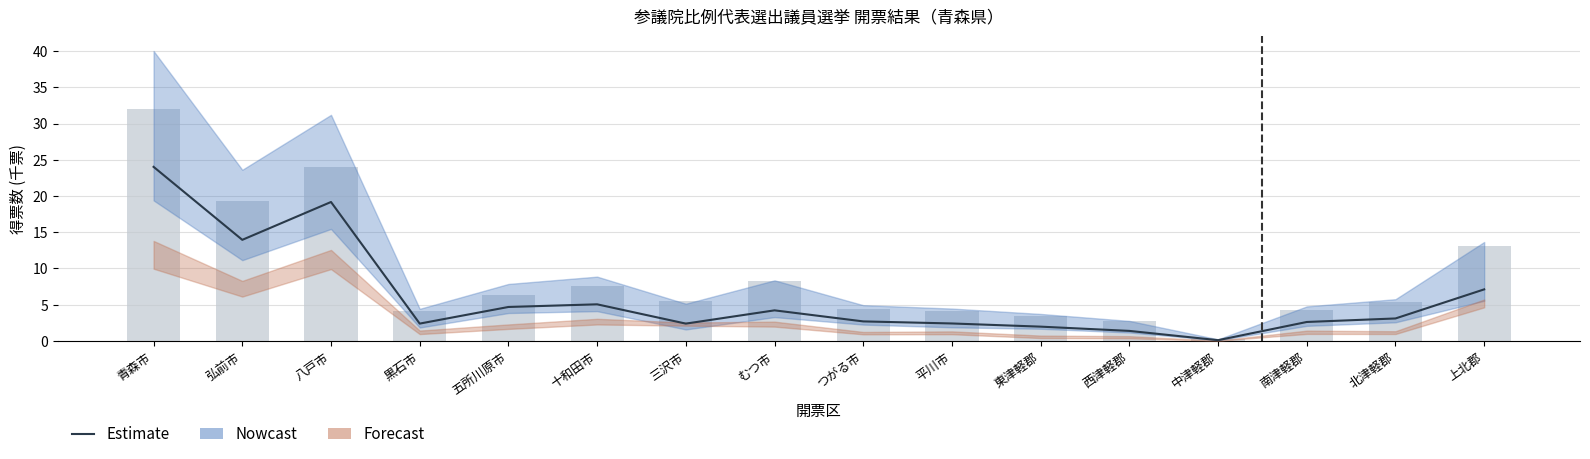

What is the average value of the 自由民主党（棒） series?

9.1